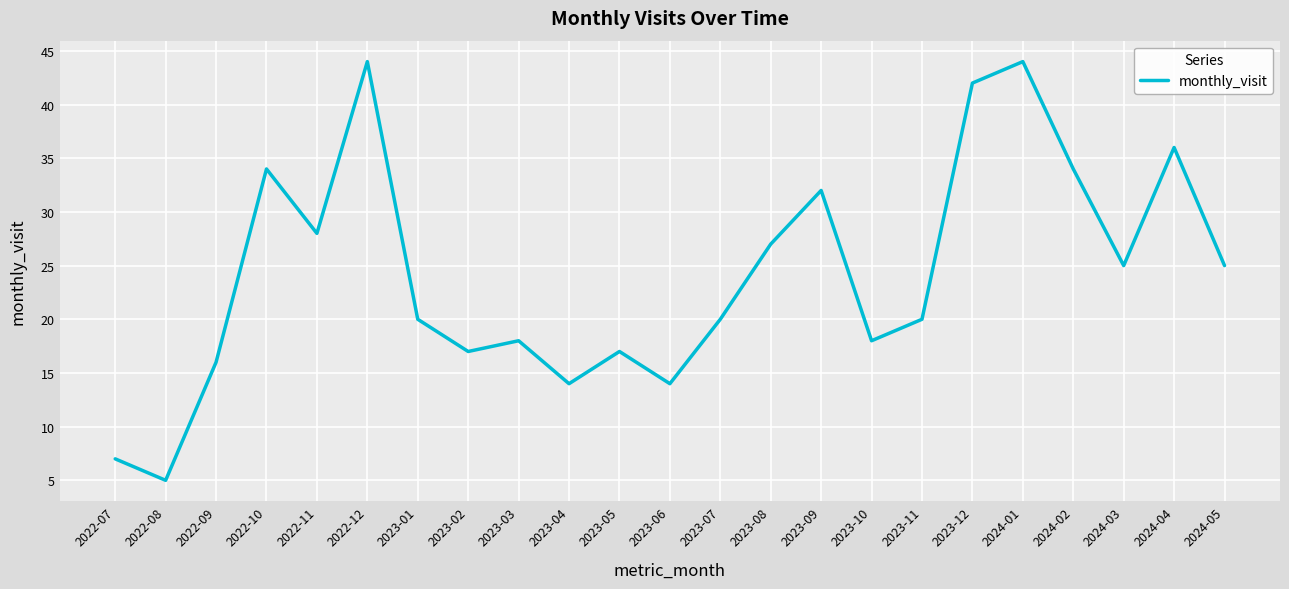

Which category has the lowest value across all series?

2022-08